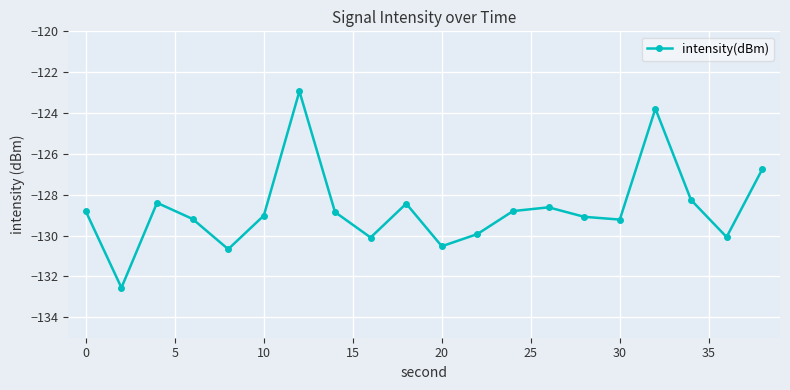

How many points are higher than both their immediate neighbors (excluding endpoints)?

5